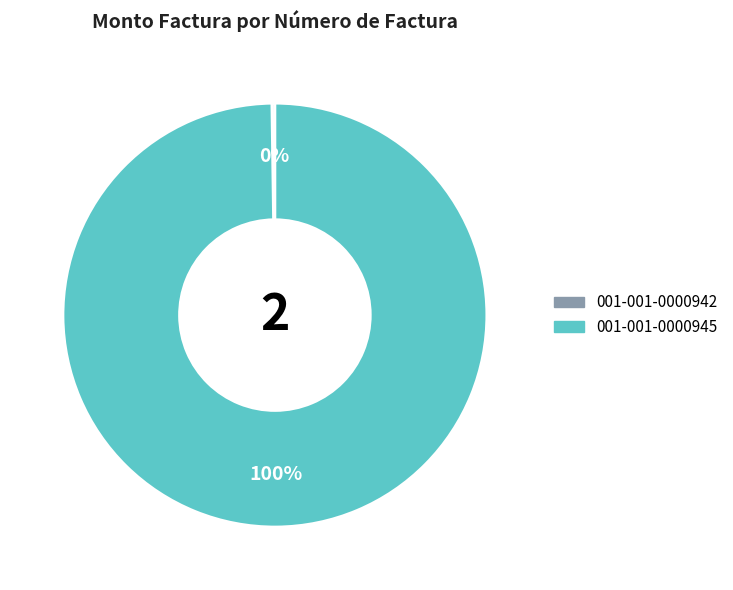

To the nearest percent, what portion does 001-001-0000945 represent?

100%